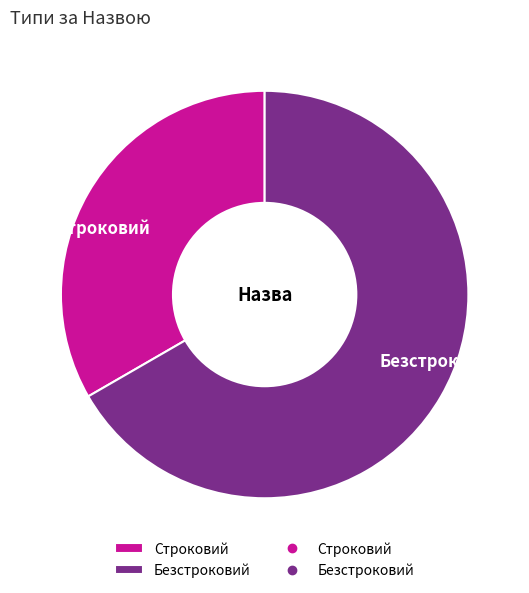

True or false: Строковий accounts for 33% of the total.

True